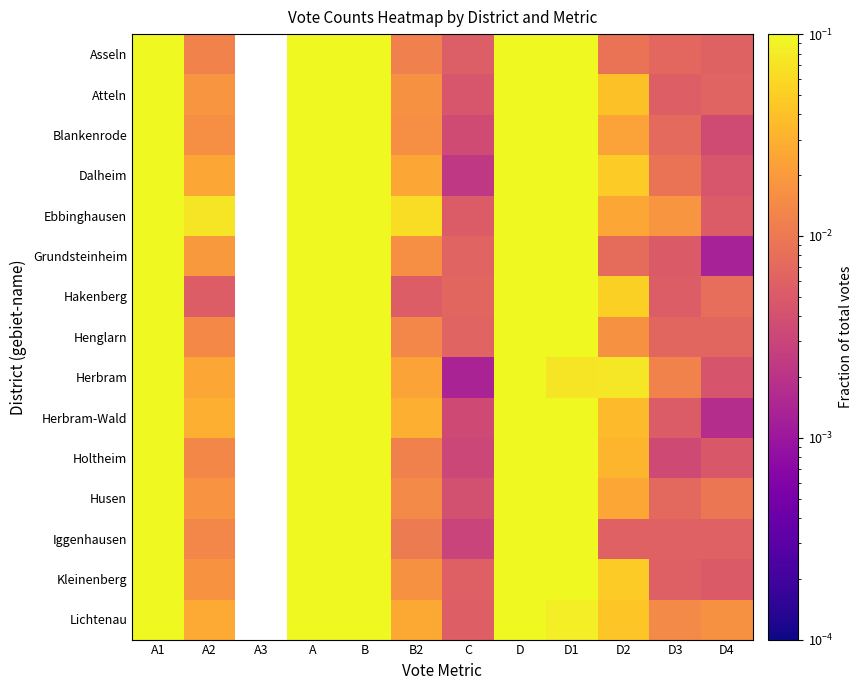

At which label does Blankenrode reach its peak?

A